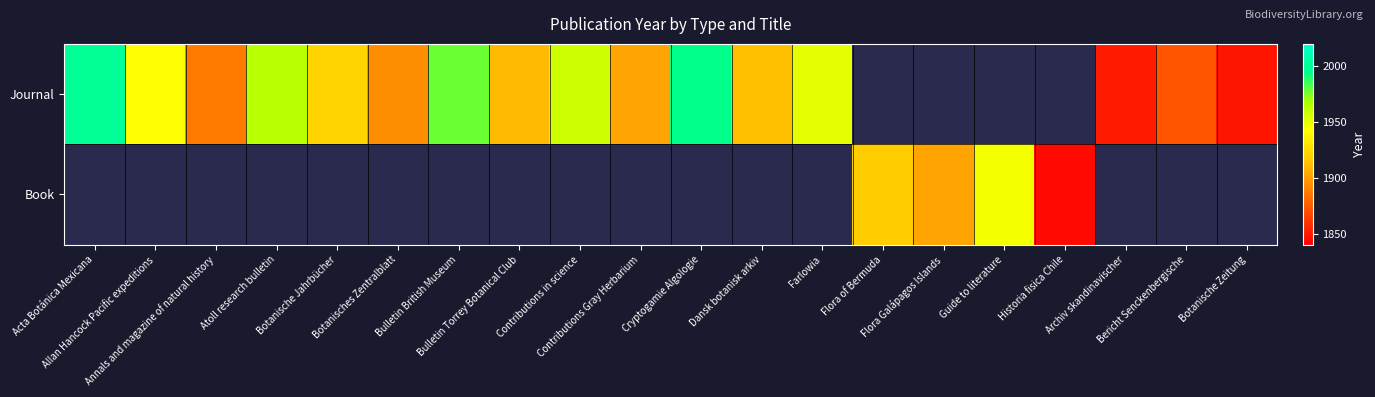

What value does the Journal series have at Archiv skandinavischer?

1850.0